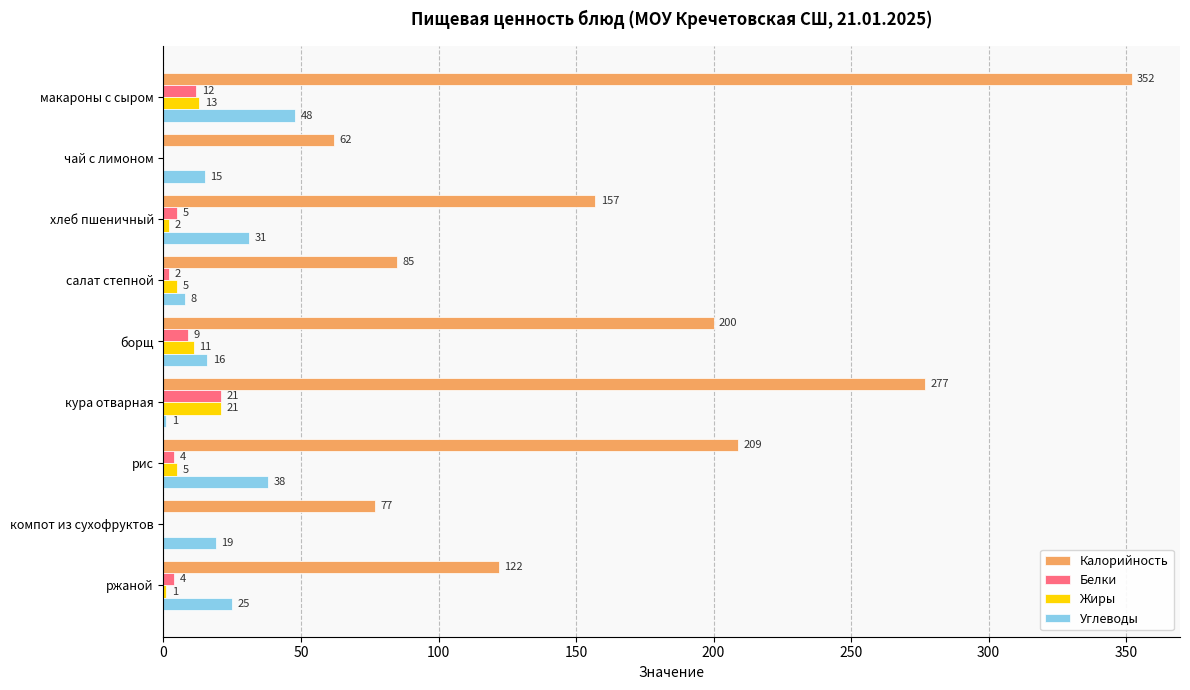

Which series has the largest total across all categories?

Калорийность